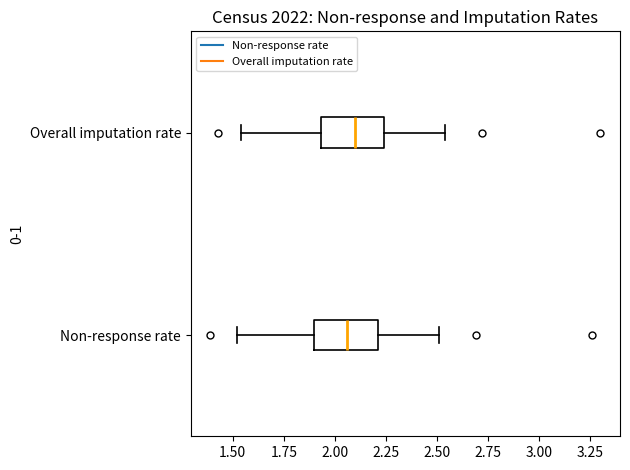

Reading bottom to top, read every box against the x-axis: the position of its median line, the range the box covers, and the ends of its whiskers. The values are not printed on the chart, so give them approximately, as read against the axis.

Non-response rate: median 2.05, box 1.90 to 2.20, whiskers 1.50 to 2.50
Overall imputation rate: median 2.10, box 1.95 to 2.25, whiskers 1.55 to 2.55